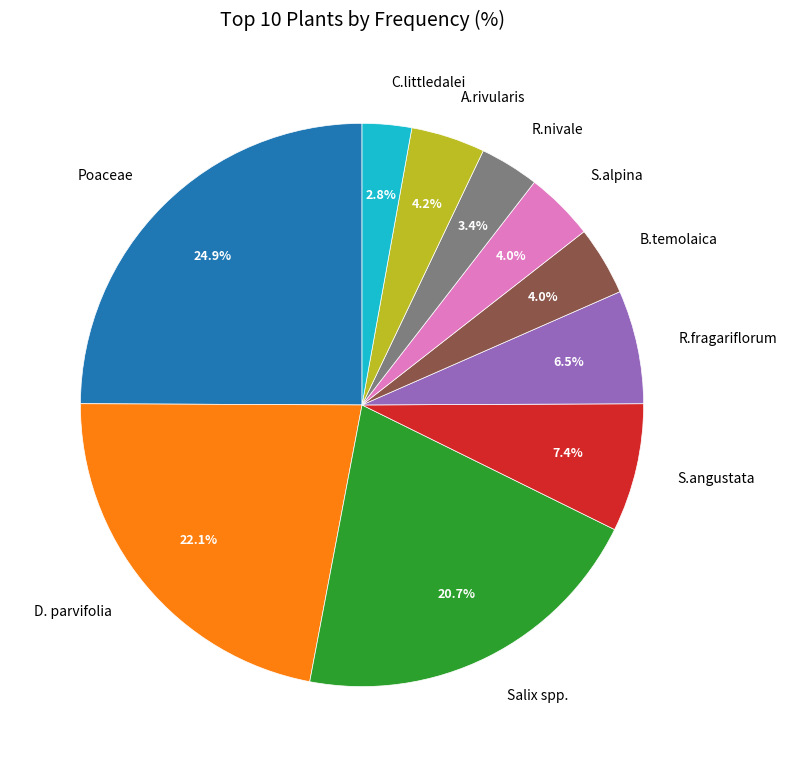

To the nearest percent, what percentage of the pie is B.temolaica?

4%